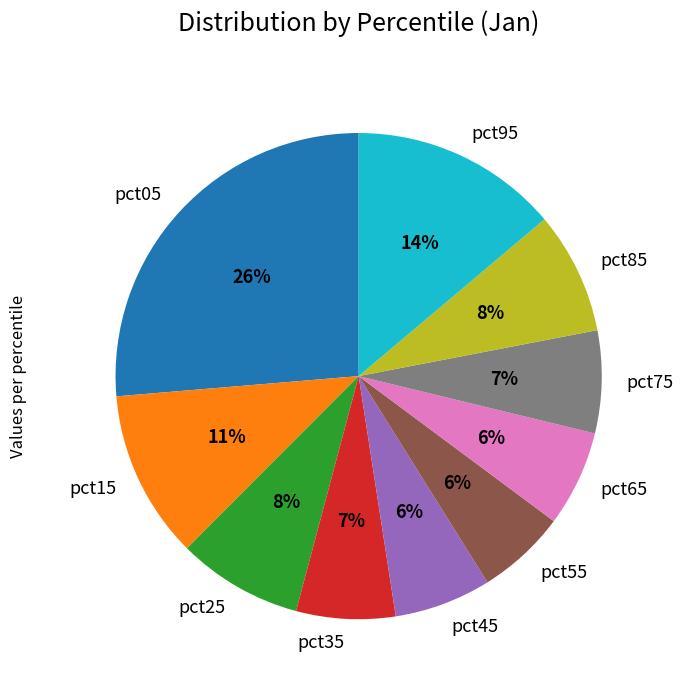

To the nearest percent, what percentage of the pie is pct85?

8%